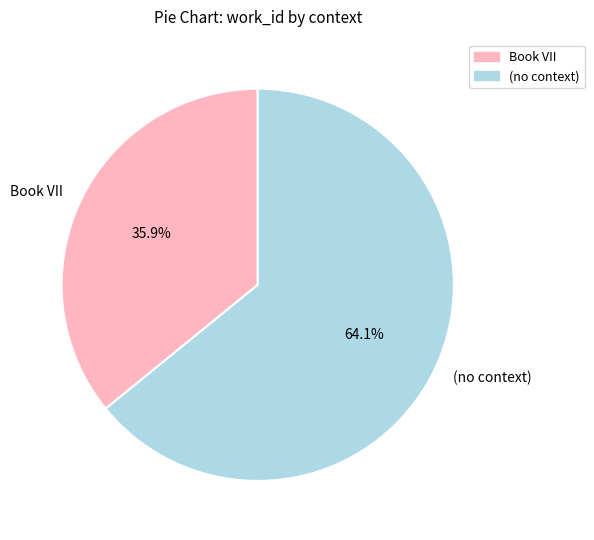

Do Book VII and (no context) together represent more than half of the pie?

Yes